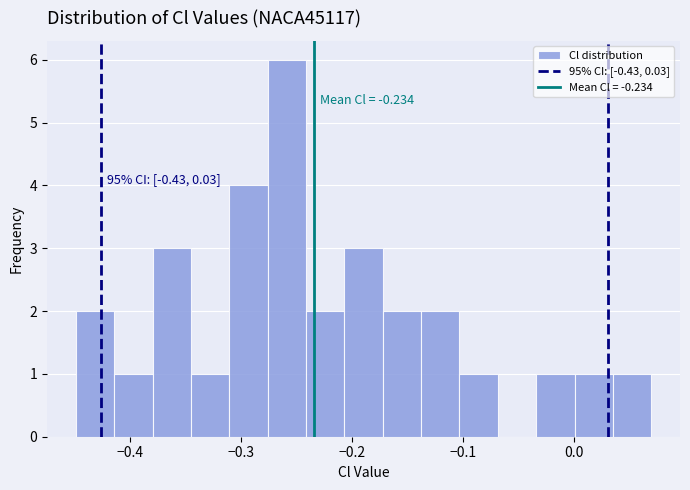

Read against the x-axis, roughly where is the centre of the tallest bar?

-0.26